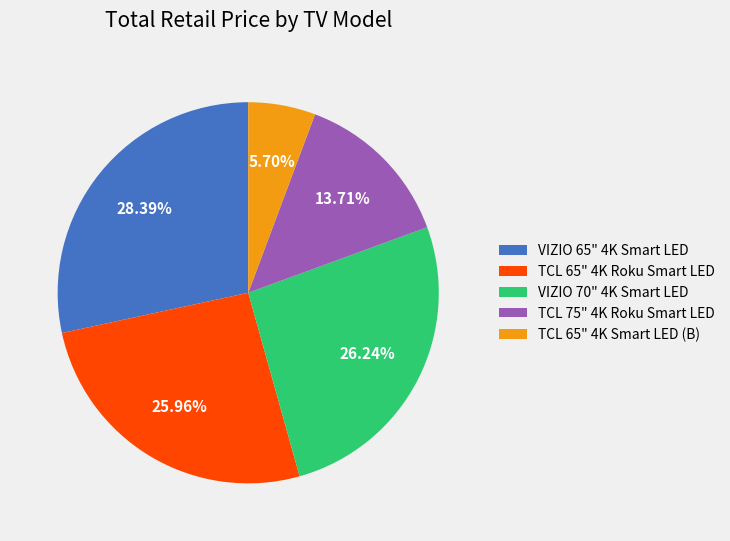

Is there a majority slice in this chart?

No